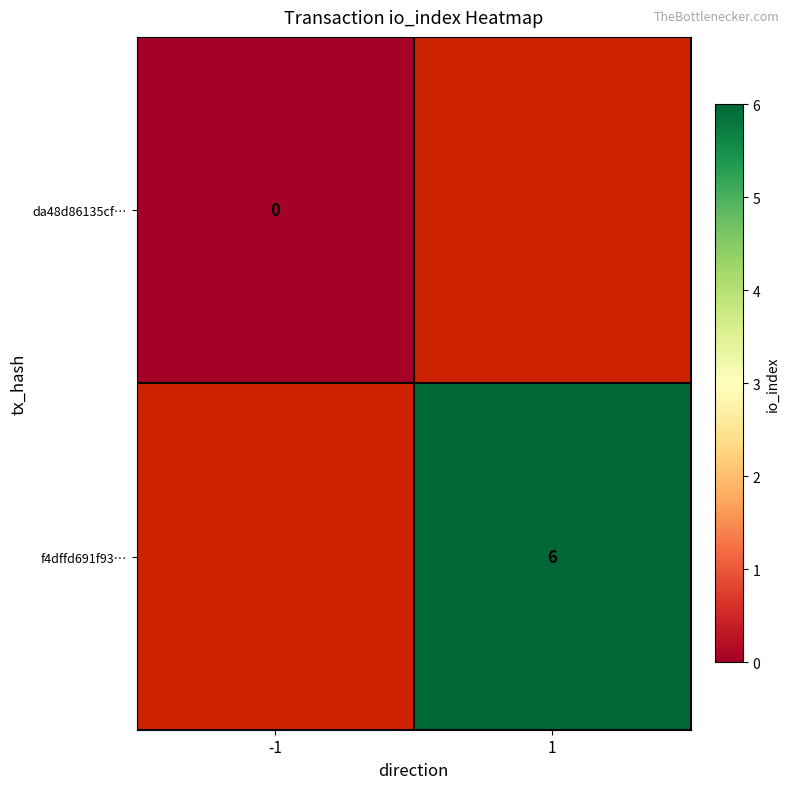

Is the value of da48d86135cf… at -1 greater than the value of f4dffd691f93… at 1?

No